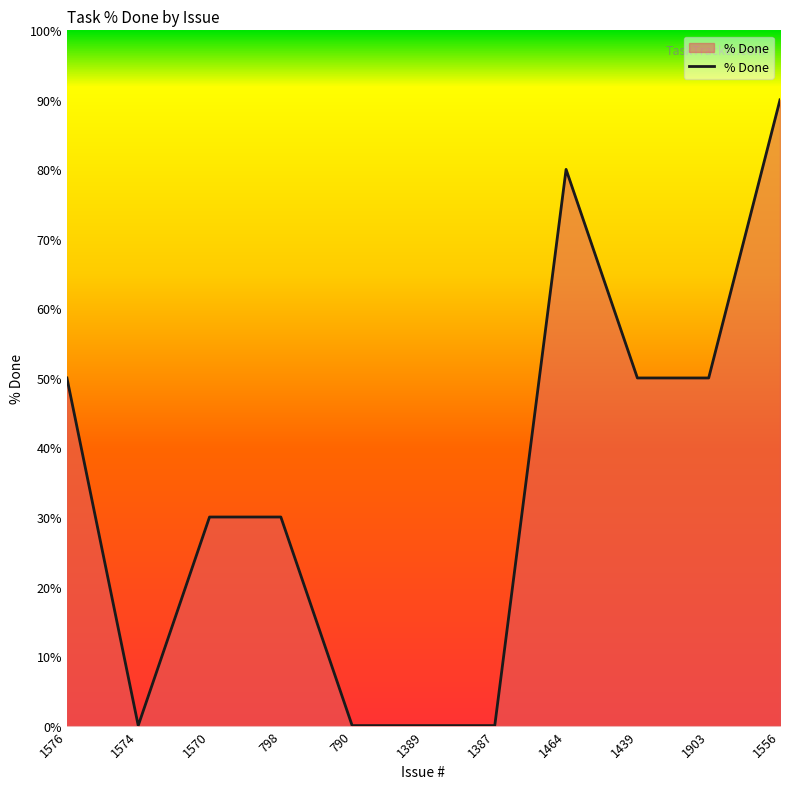

Which has a higher value, 798 or 1389?

798